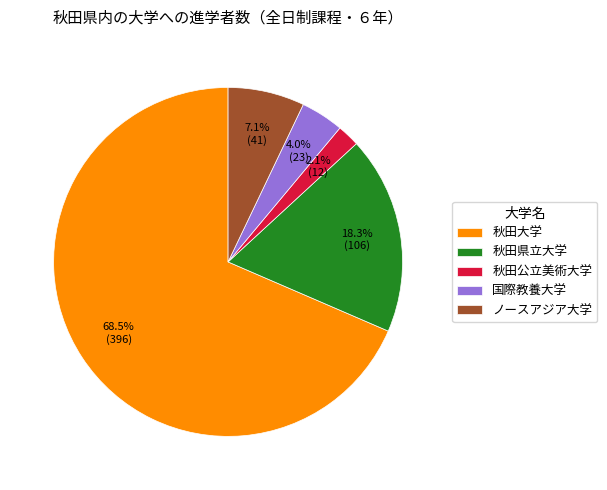

Is there a majority slice in this chart?

Yes